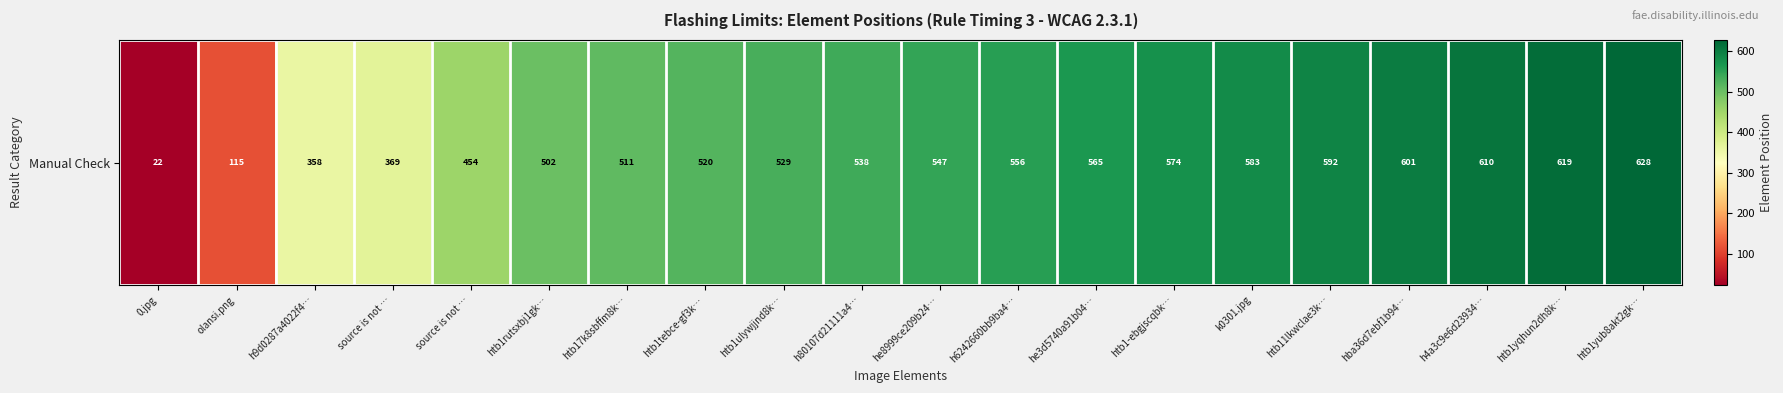

What is the change in value from olansi.png to he3d5740a91b04…?

+450